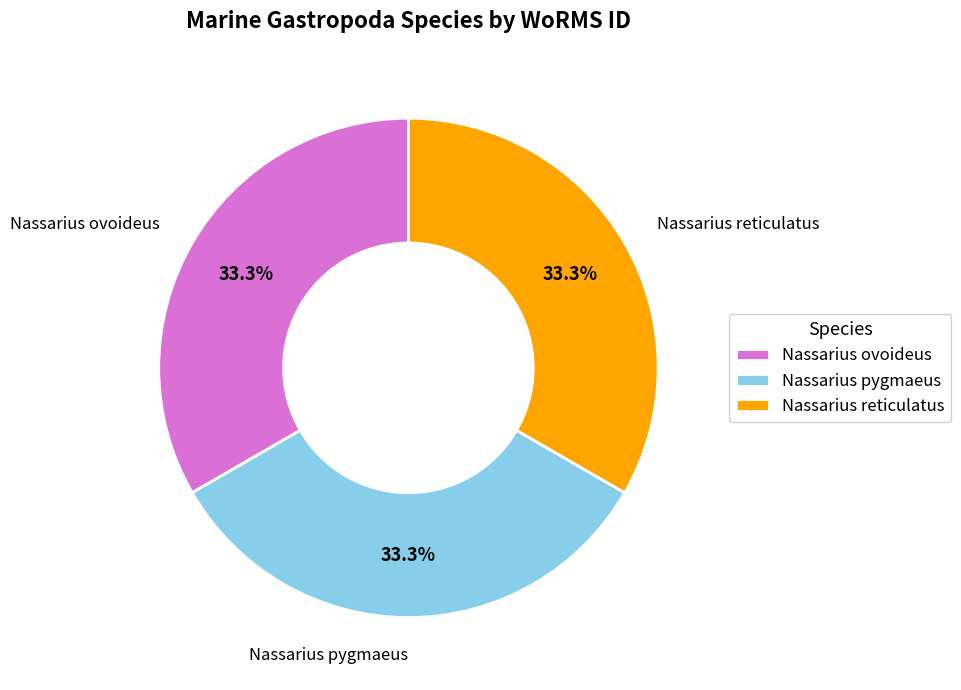

Do Nassarius pygmaeus and Nassarius reticulatus together represent more than half of the pie?

Yes